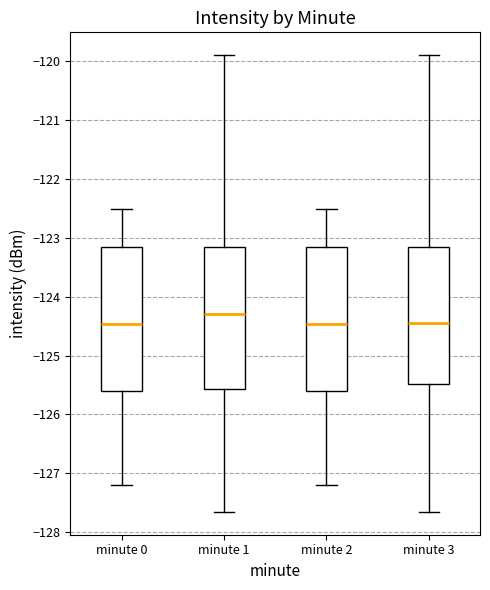

Which box has the highest median line?

minute 1